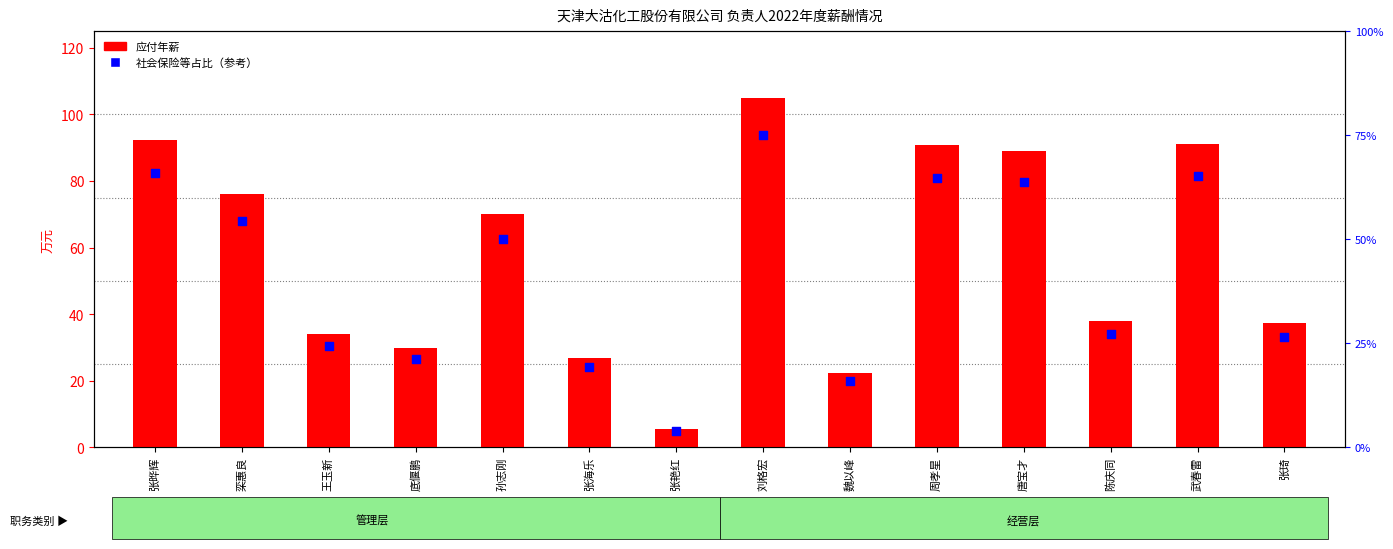

At how many categories does at least one series exceed 15?

13